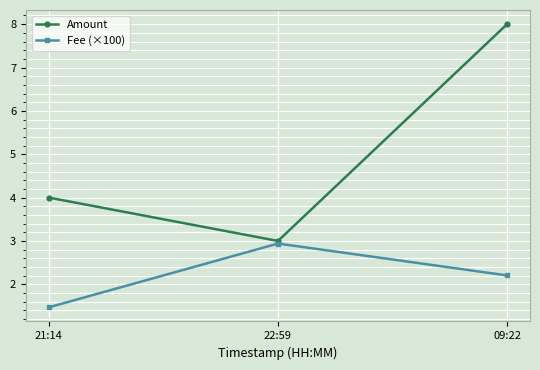

Reading right to left, extract all data points from this chart.

Amount: 09:22=8.0	22:59=3.0	21:14=4.0
Fee (×100): 09:22=2.2	22:59=2.9	21:14=1.5